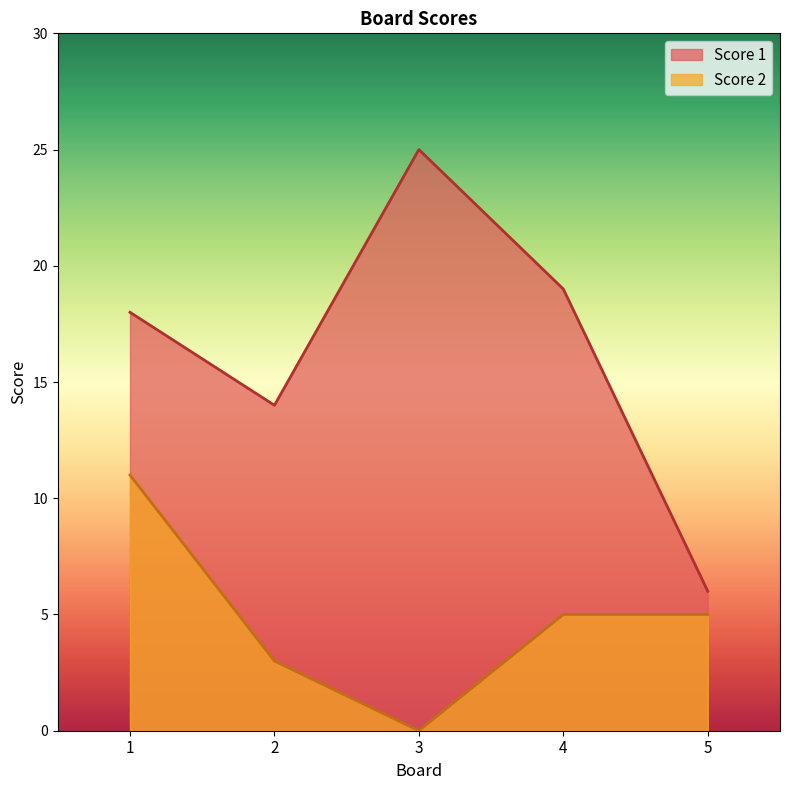

Which label corresponds to the smallest value in the chart?

3